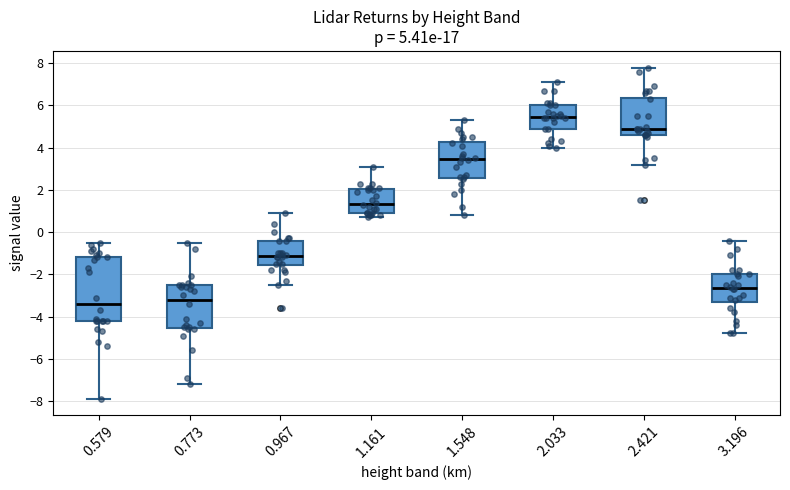

Which box is the tallest, from its lower edge to its upper edge?

0.579